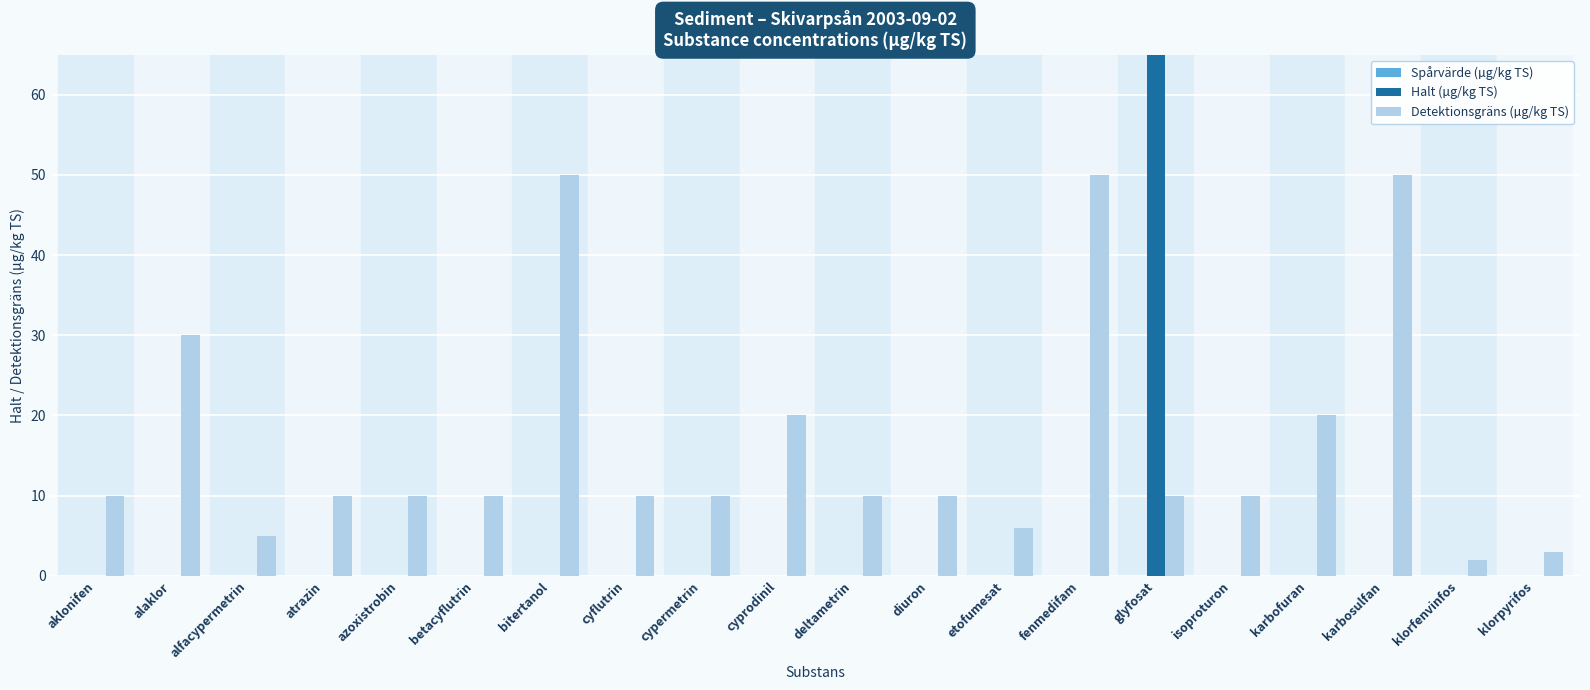

What is the difference between the Detektionsgräns (µg/kg TS) values at alaklor and atrazin?

20